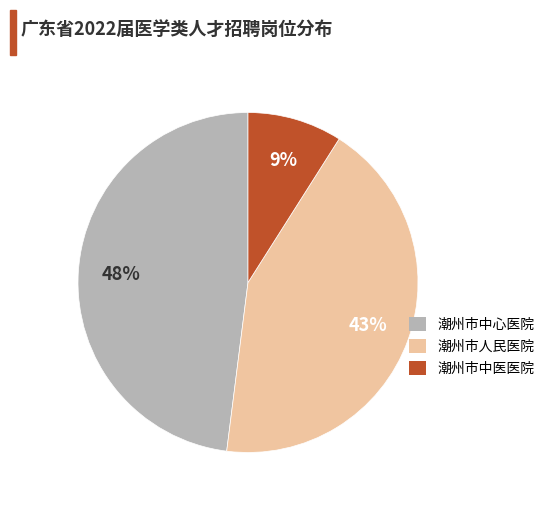

Does 潮州市中心医院 account for over 50% of the chart?

No